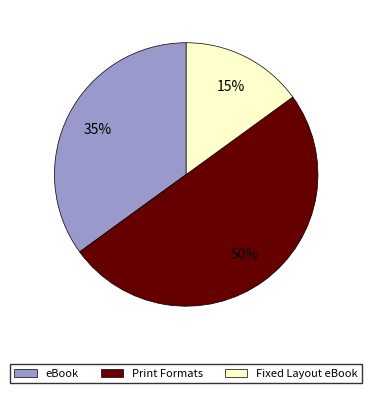

Approximately how many times larger is the value at Fixed Layout eBook compared to Print Formats?

0.3